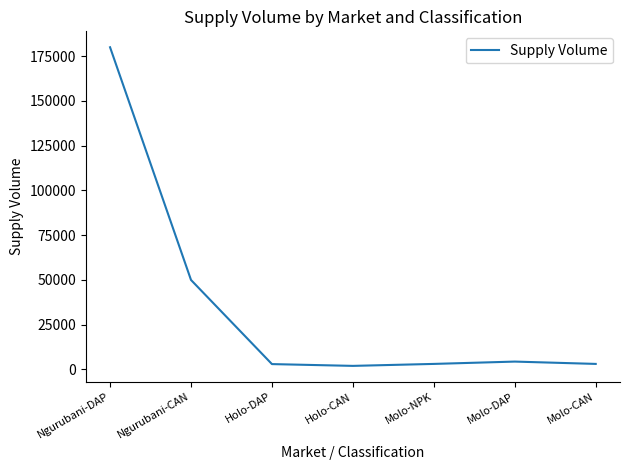

What is the sum of all values?

245600